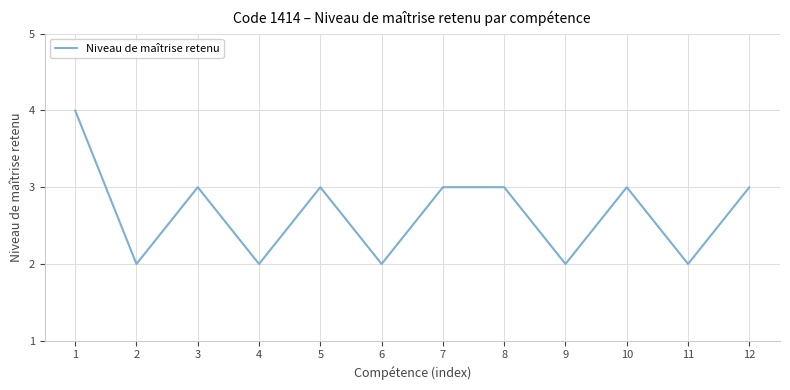

Which label corresponds to the largest value in the chart?

1